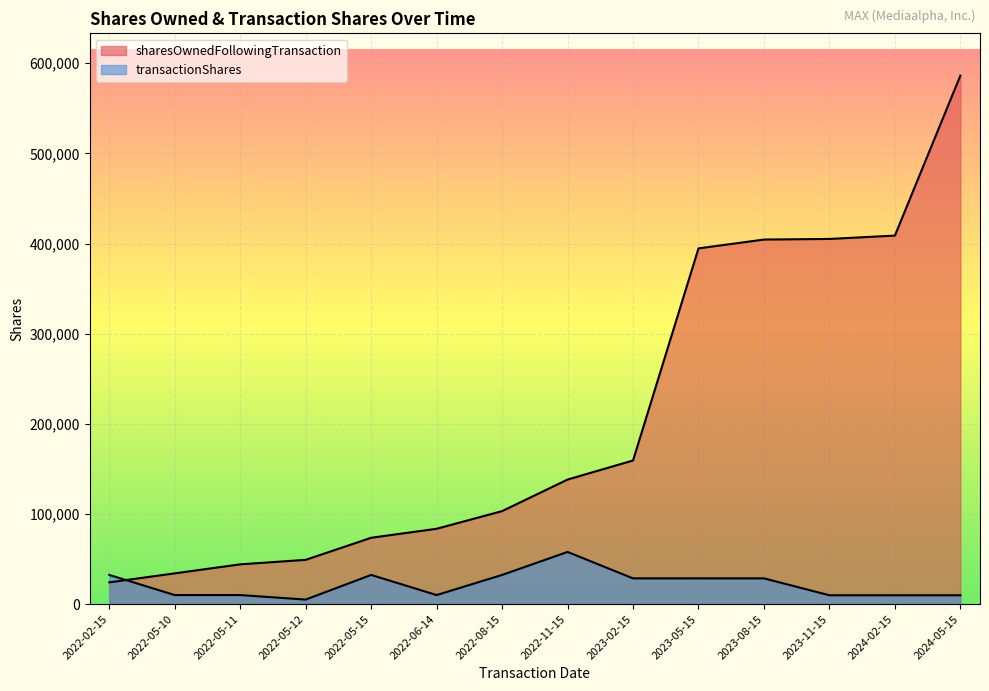

What is the sum of the transactionShares values at 2023-05-15 and 2024-02-15?

38291